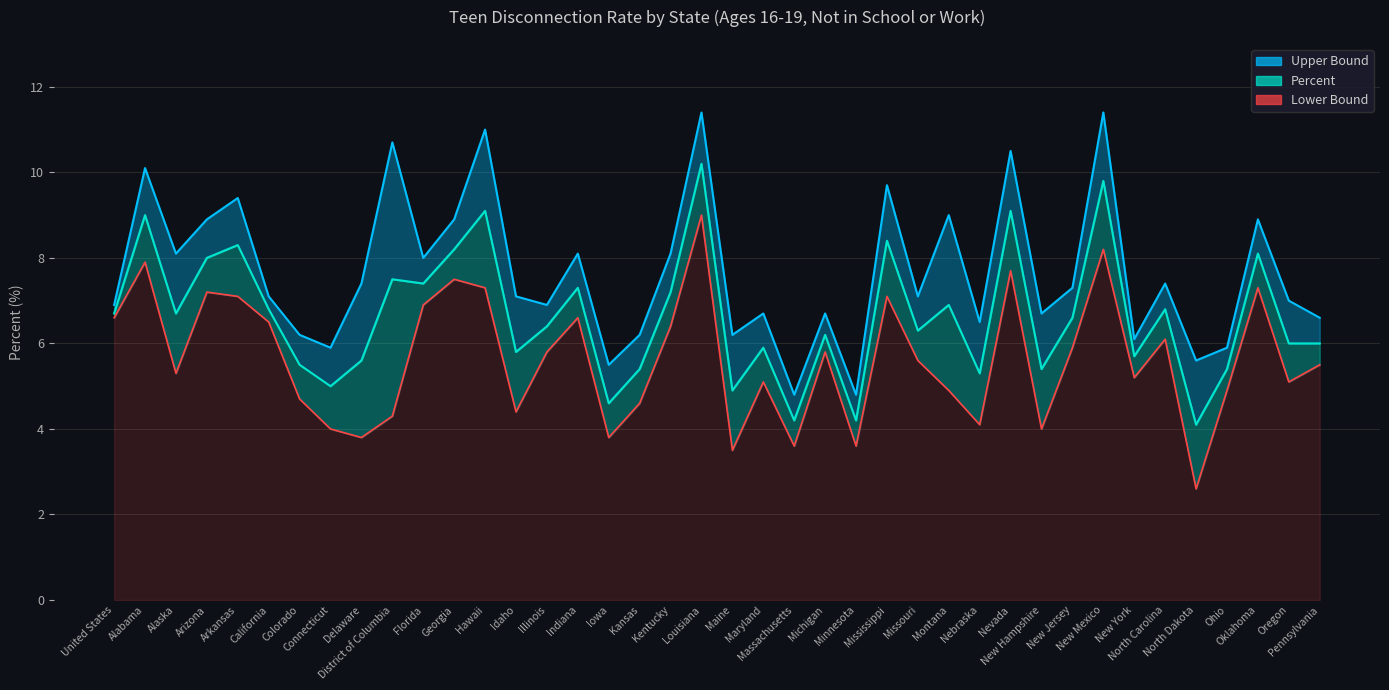

What is the difference between the second highest and second lowest values in the Percent series?

5.6